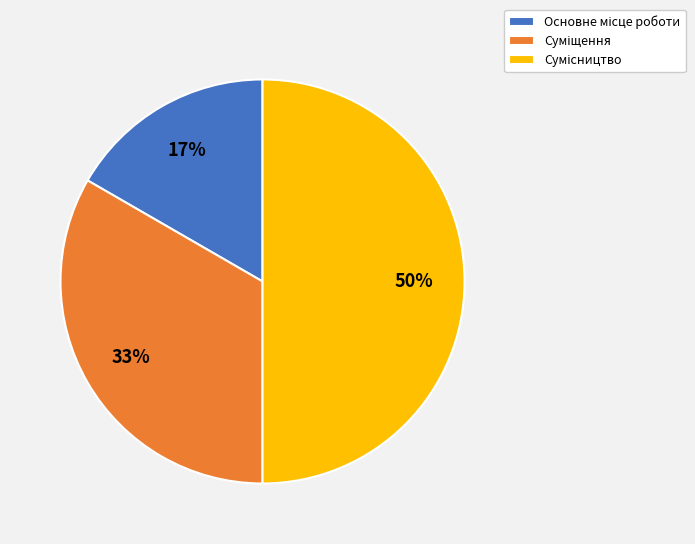

To the nearest percent, what is the difference between the largest and smallest slice percentages?

33%